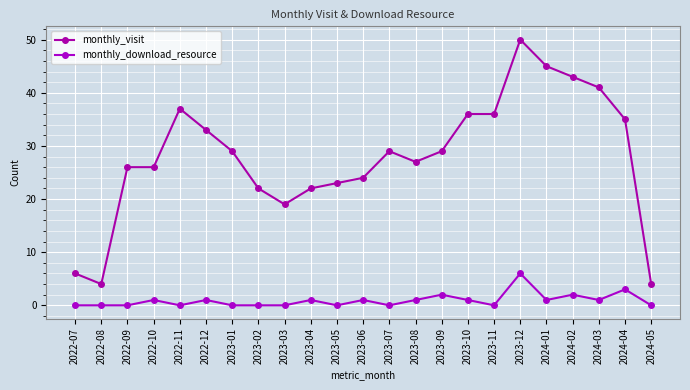

Which series has the widest spread of values?

monthly_visit